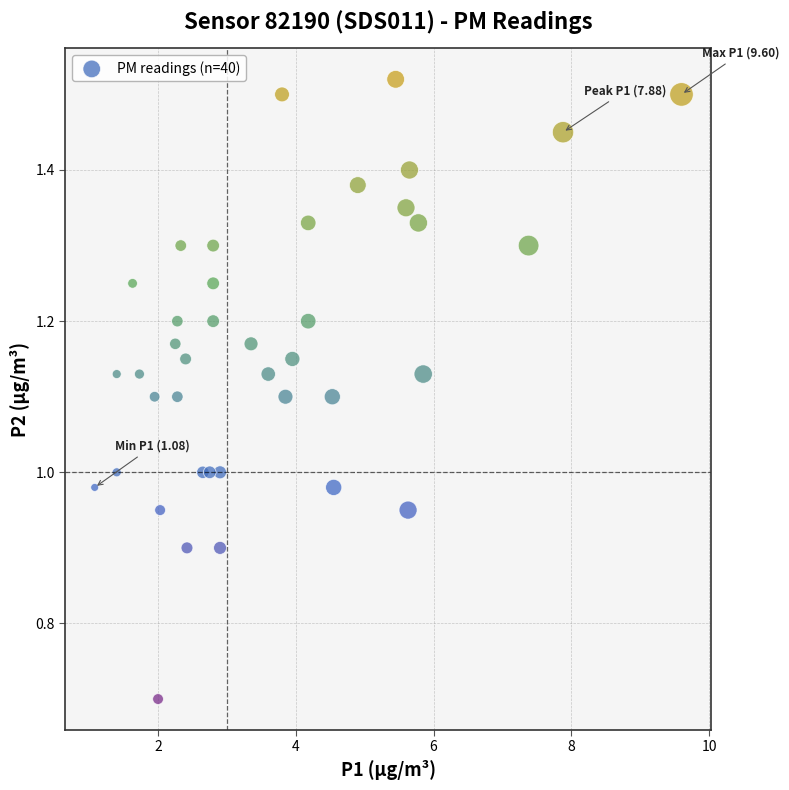

What is the range of Y values (max minus min)?

0.8